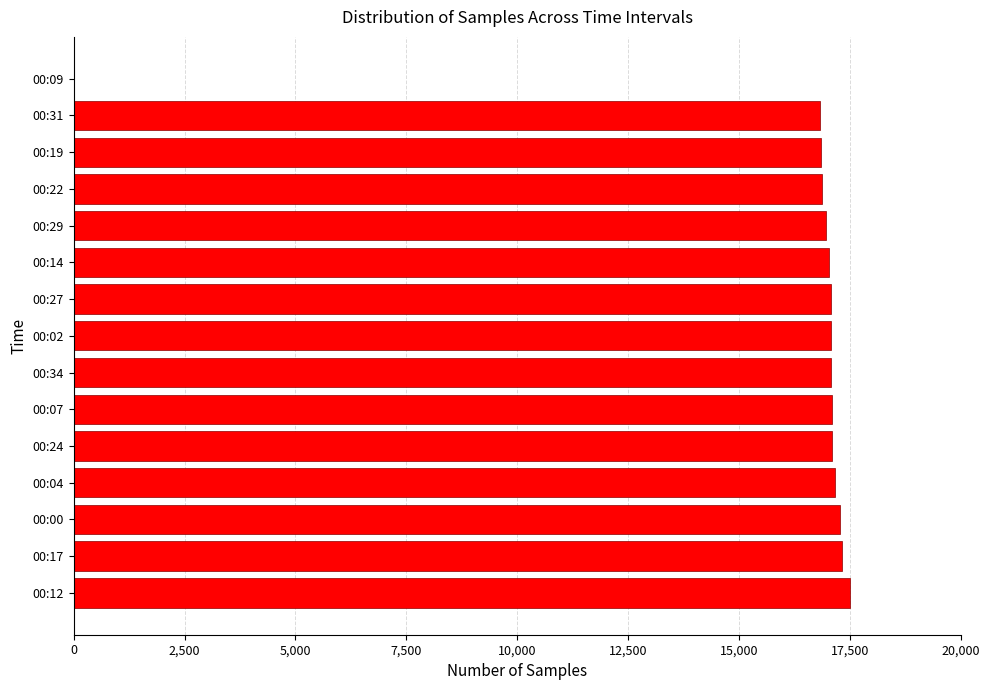

What is the greatest value displayed?

17511